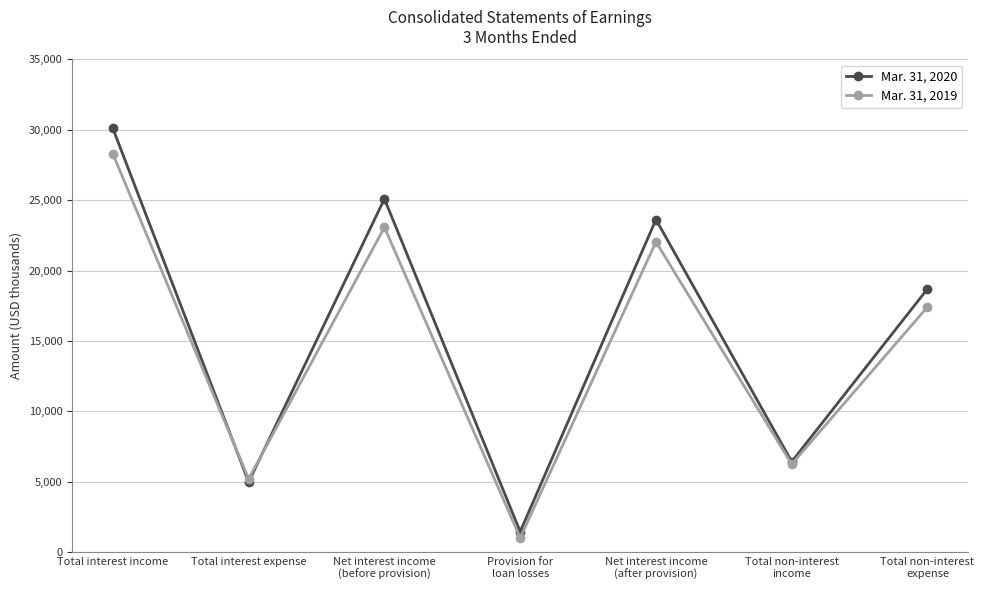

At how many categories does at least one series exceed 11234?

4